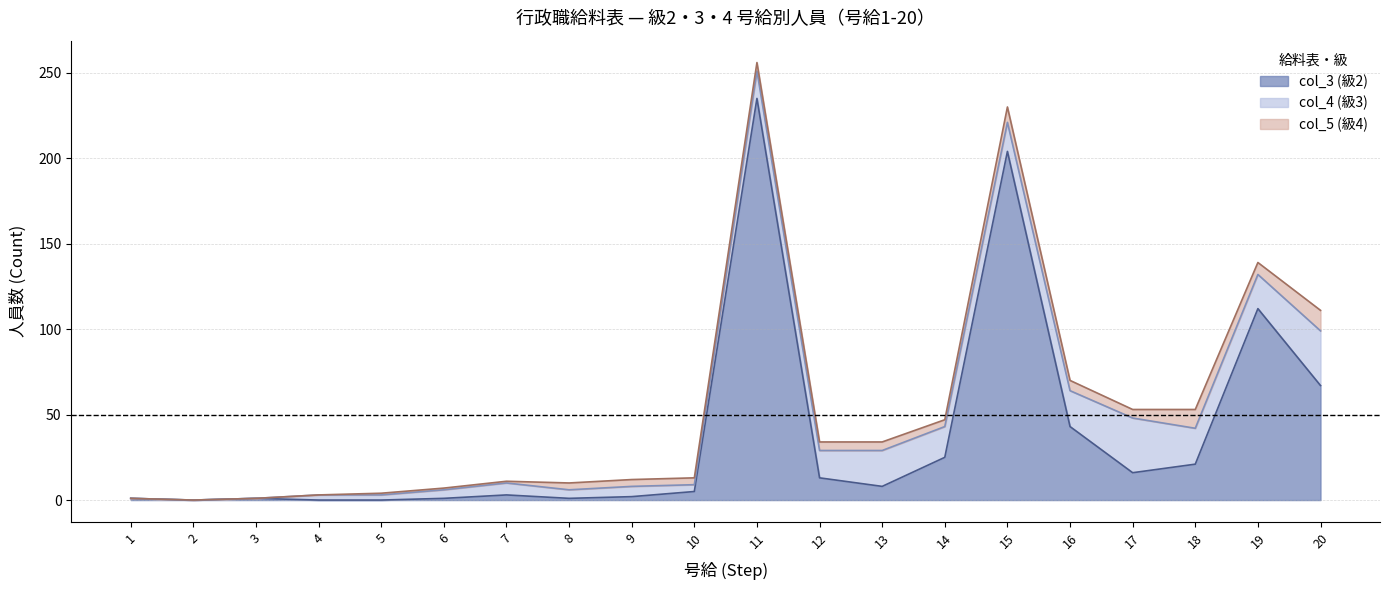

How many lines are shown in the chart?

3